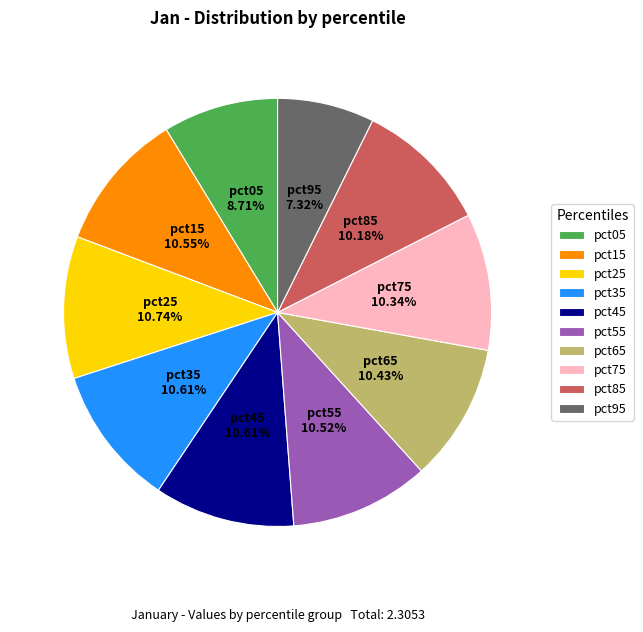

Combined, what portion of the pie is pct35 and pct85?

20.8%